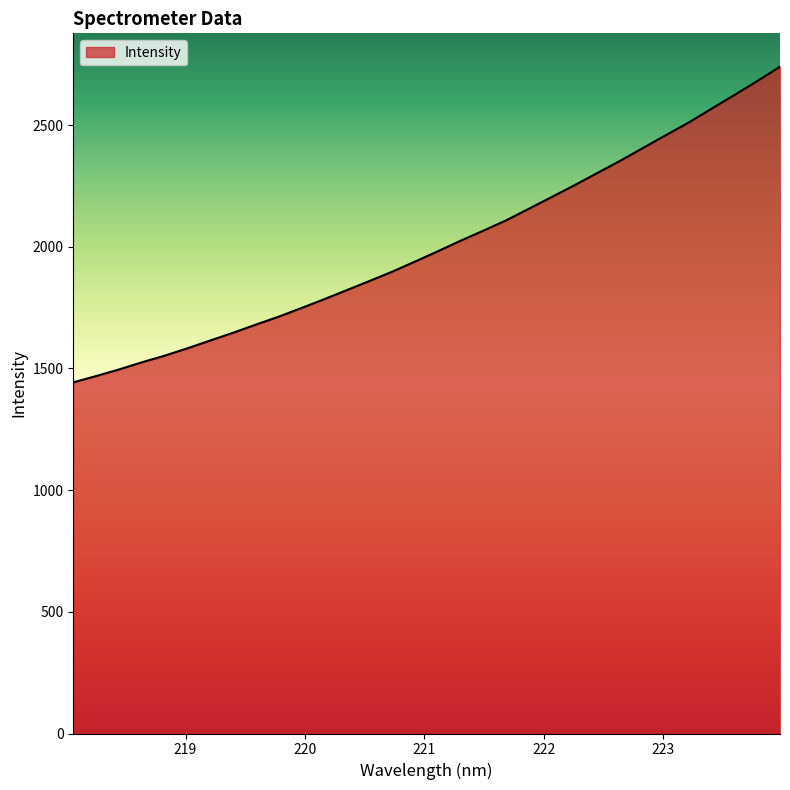

What is the greatest value displayed?

2740.2